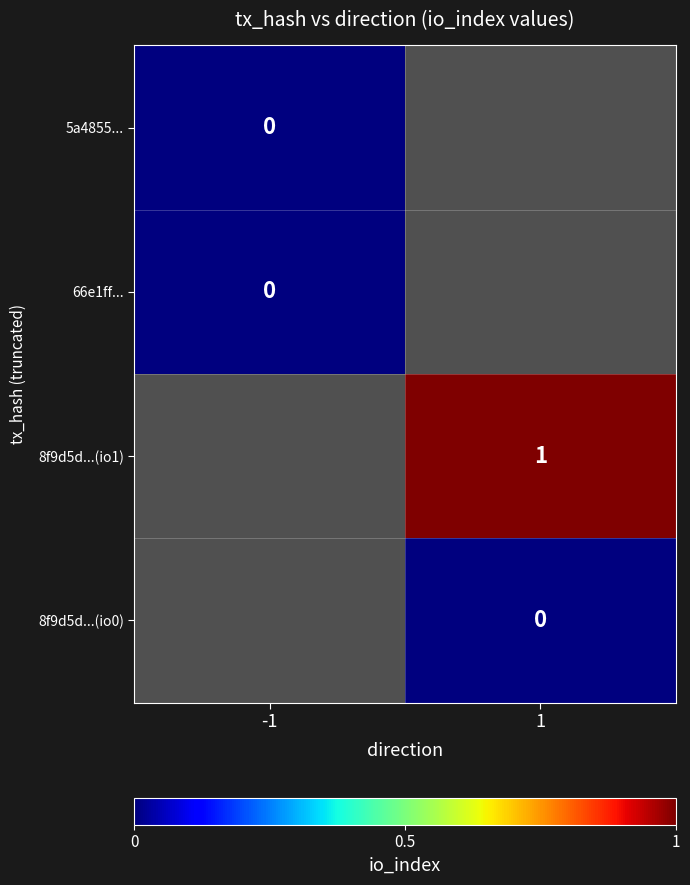

The value of 8f9d5d...(io1) at 1 is 0. True or false?

False